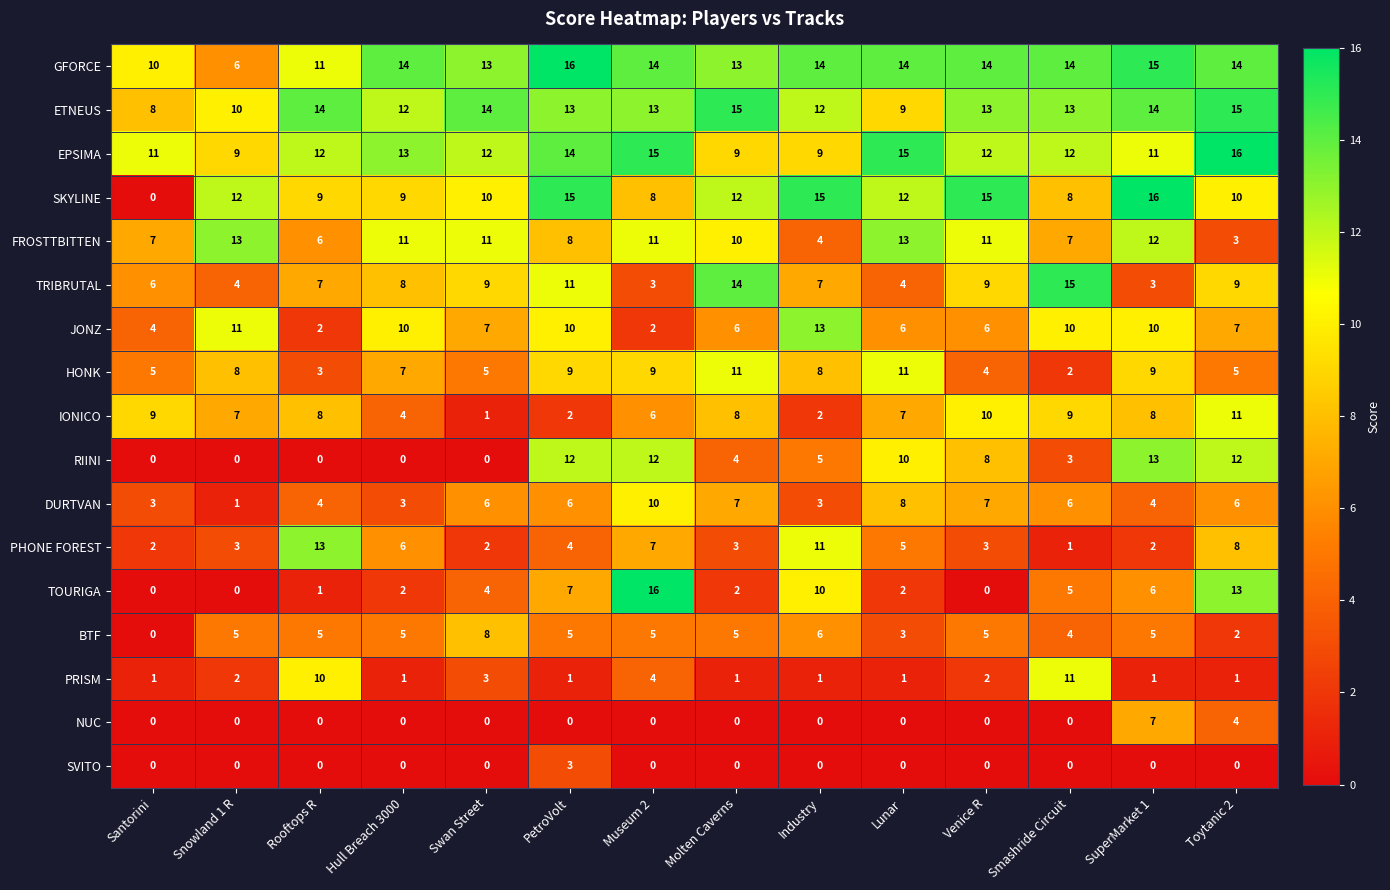

True or false: TOURIGA has a value of 1 at Hull Breach 3000.

False